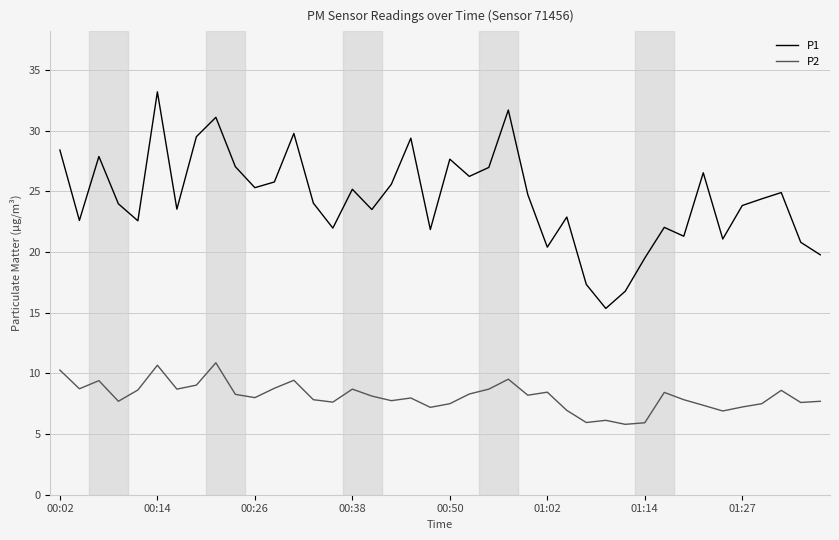

Which series has the largest range (max minus min)?

P1